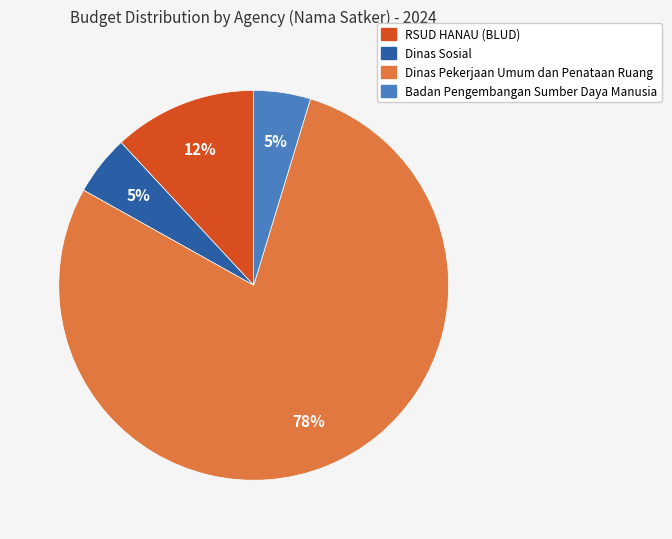

To the nearest percent, what portion does Dinas Sosial represent?

5%